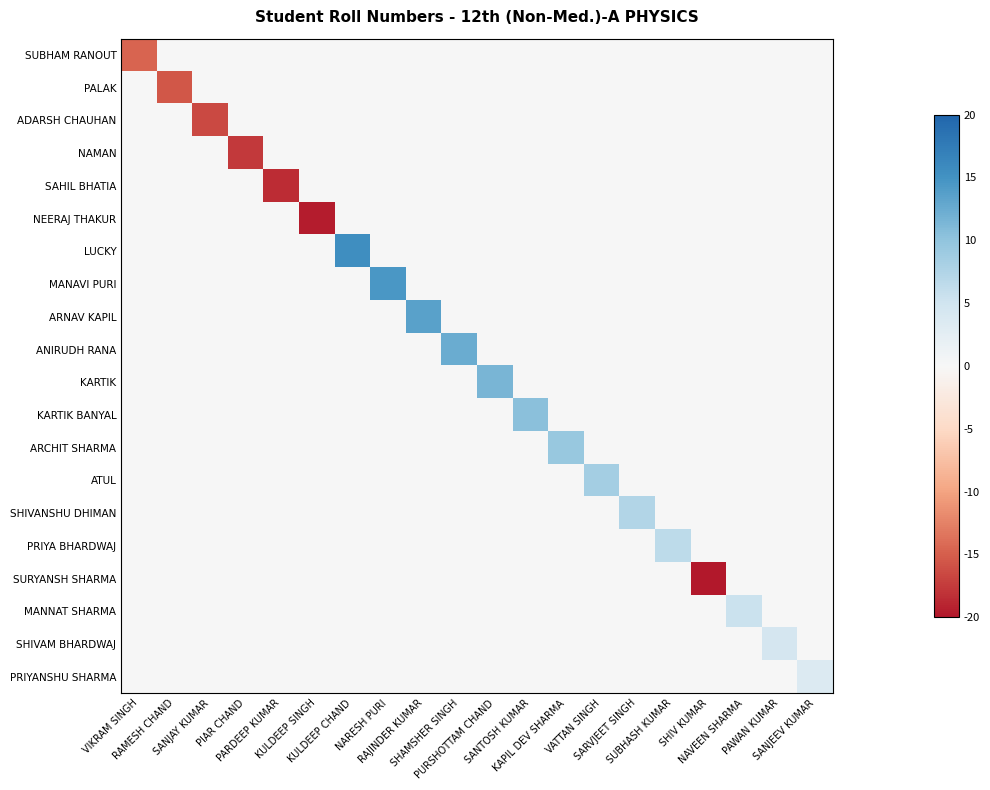

What is the minimum value shown in the chart?

-20.6